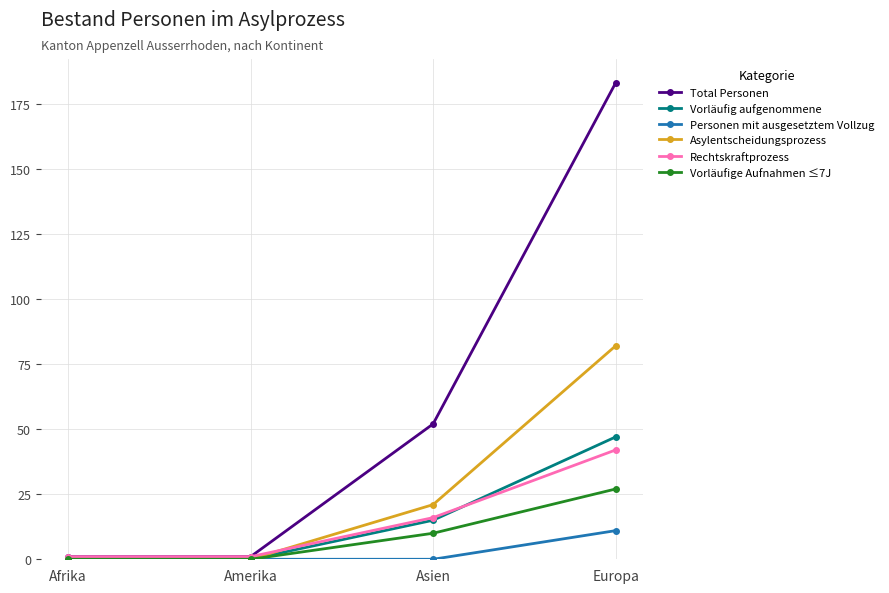

Count the number of categories in the chart.

4